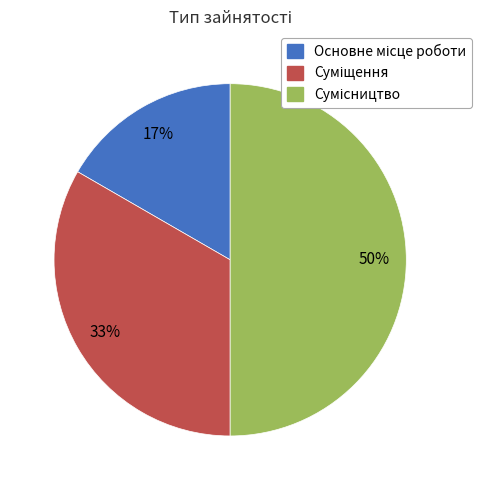

To the nearest percent, what is the average slice percentage?

33%